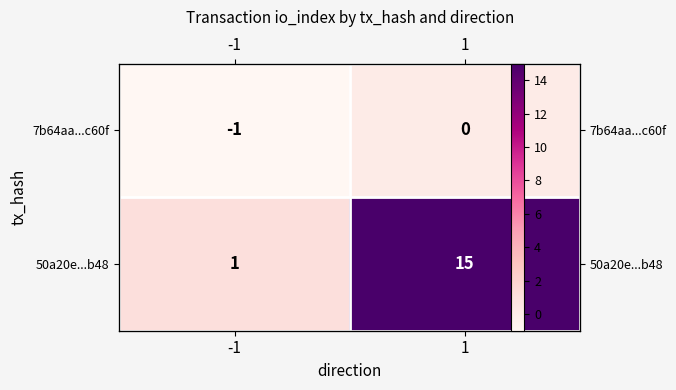

At which category does the chart reach its minimum across all series?

-1